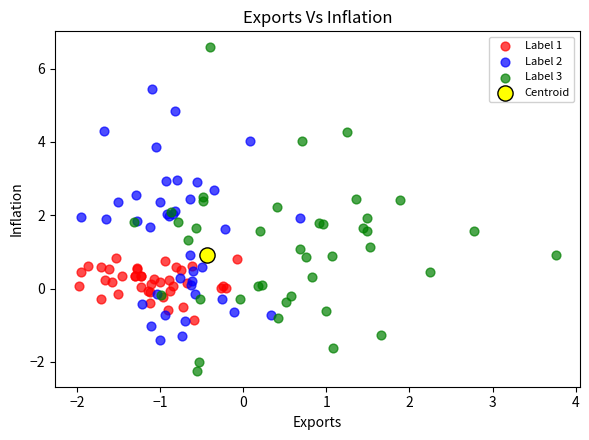

What are all the series names shown in the legend?

Label 1, Label 2, Label 3, Centroid